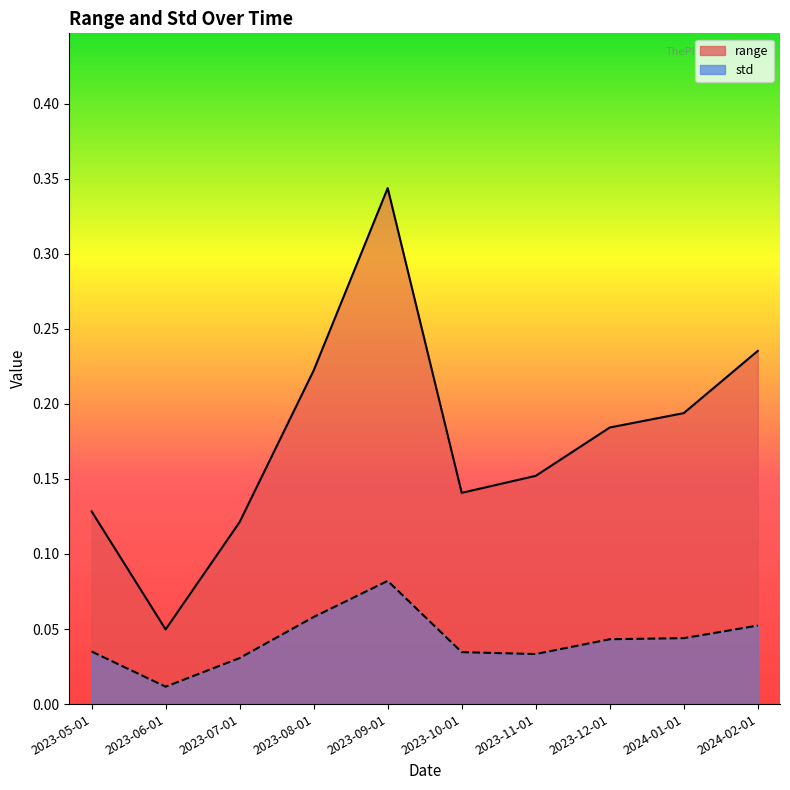

What position from the right is 2023-09-01?

6